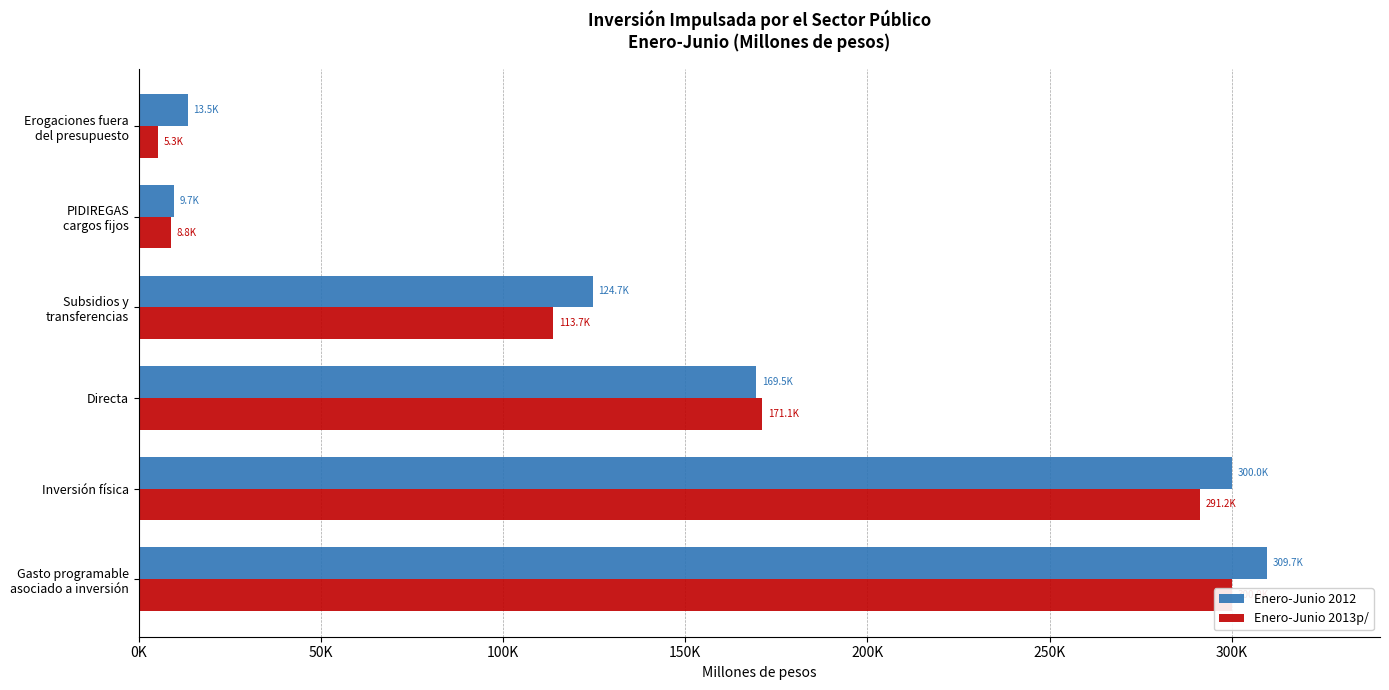

Reading right to left, extract all data points from this chart.

Enero-Junio 2012: 13467.7	9731.0	124669.2	169501.3	299955.2	309686.2
Enero-Junio 2013p/: 5316.2	8815.4	113721.6	171118.4	291178.3	299993.7